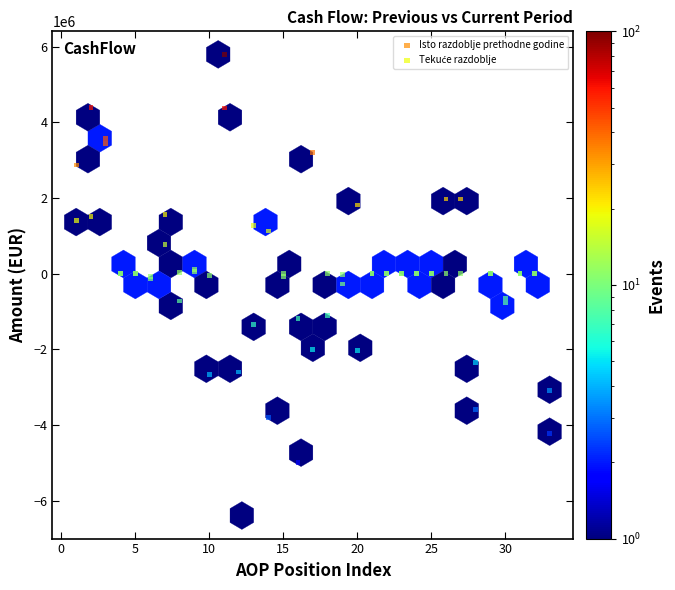

Which series reaches the minimum Y coordinate?

Isto razdoblje prethodne godine